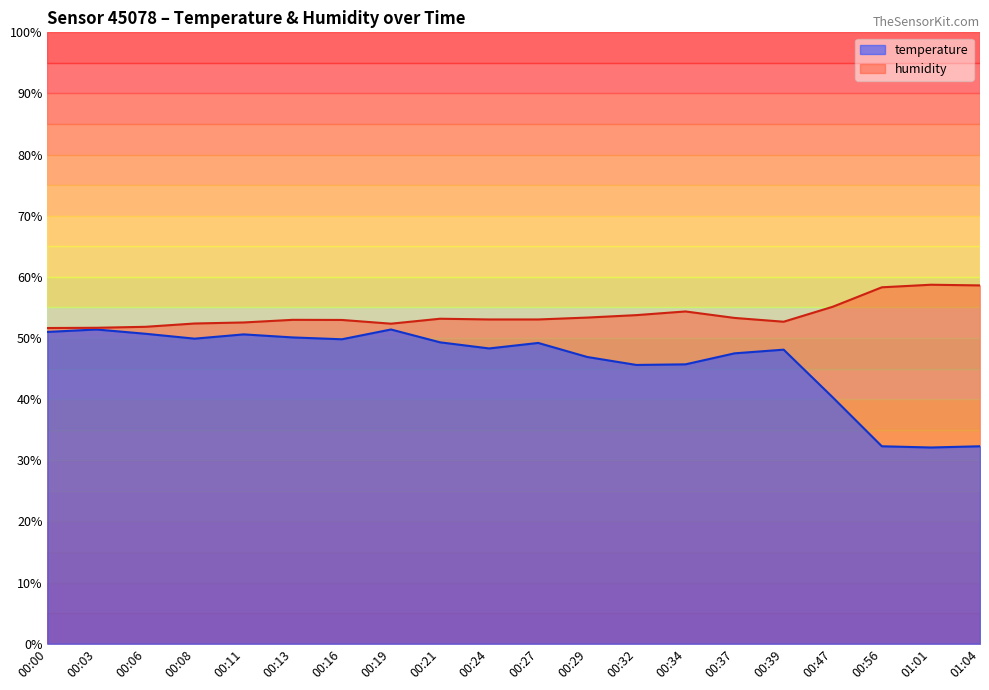

True or false: temperature and humidity cross at least once.

False